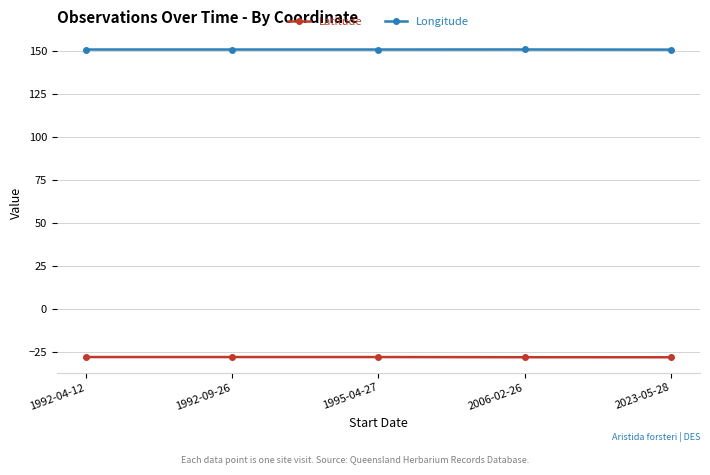

What is the total value across all series at 2006-02-26?

122.8